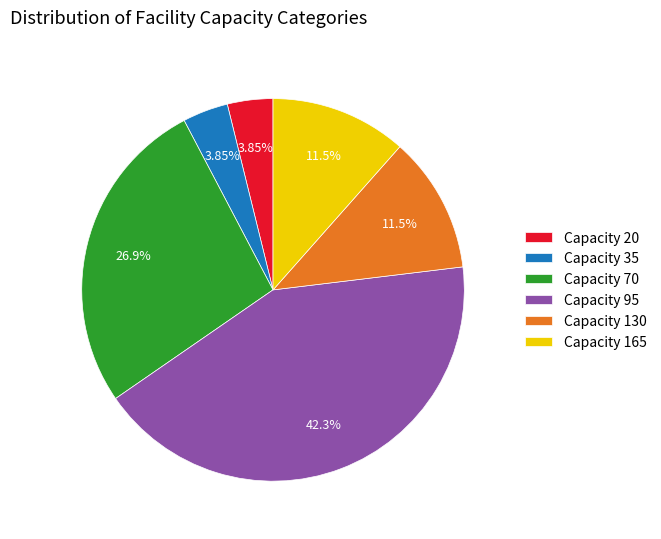

Approximately how many times larger is the value at Capacity 20 compared to Capacity 165?

0.3